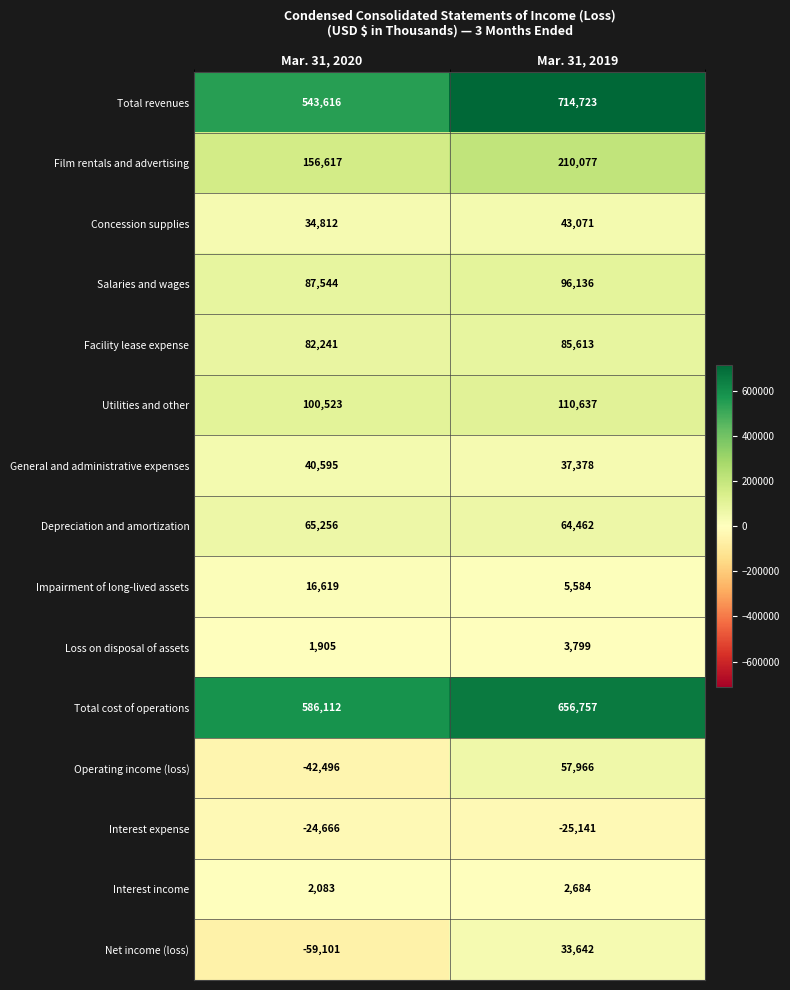

Rank the series at Mar. 31, 2020 from lowest to highest value.

Net income (loss), Operating income (loss), Interest expense, Loss on disposal of assets, Interest income, Impairment of long-lived assets, Concession supplies, General and administrative expenses, Depreciation and amortization, Facility lease expense, Salaries and wages, Utilities and other, Film rentals and advertising, Total revenues, Total cost of operations